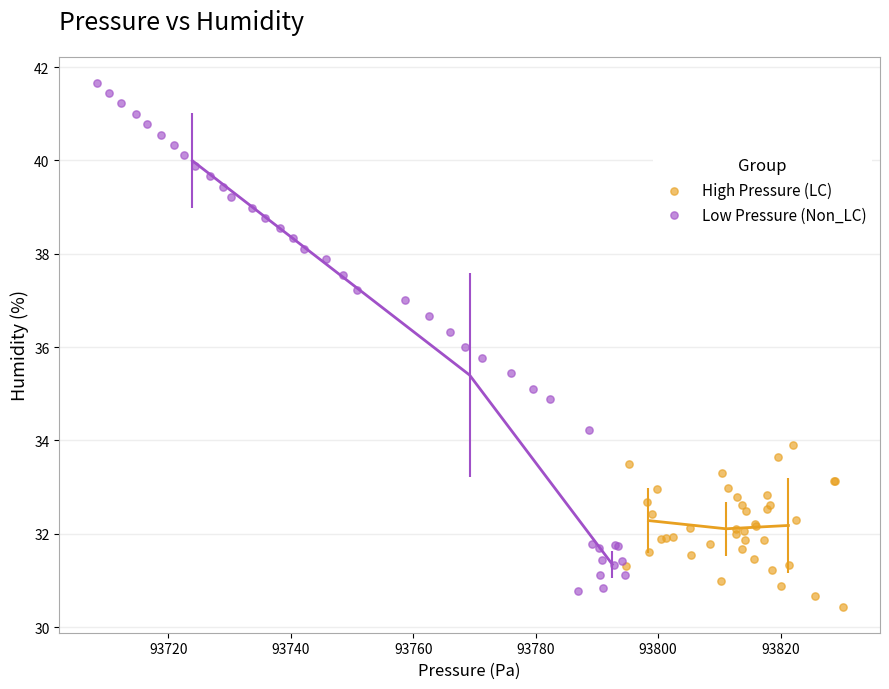

Which series contains the lowest Y value?

High Pressure (LC)